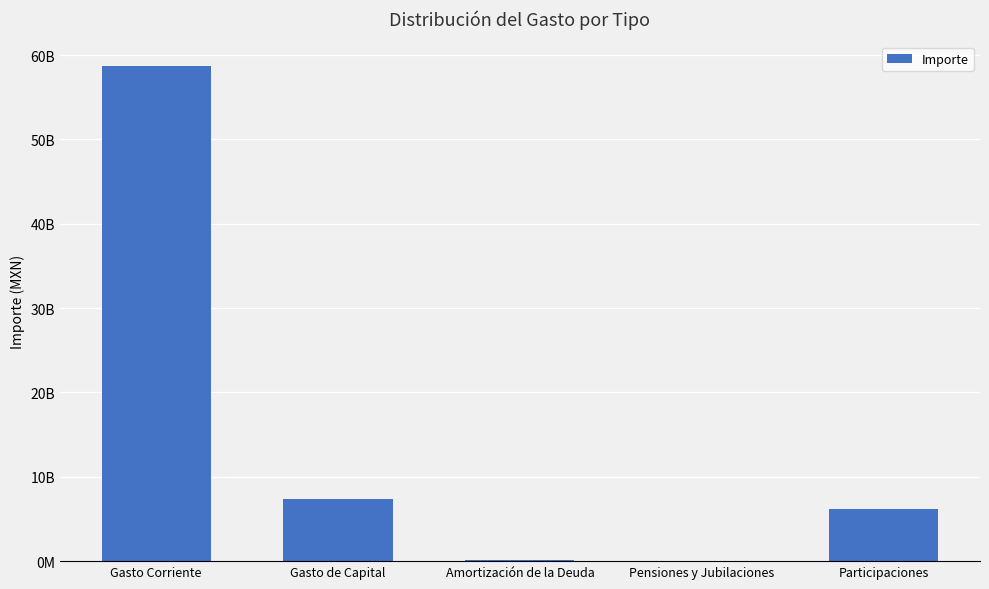

Reading right to left, transcribe all the data shown in this chart.

Participaciones=6137594910	Pensiones y Jubilaciones=0	Amortización de la Deuda=93712887	Gasto de Capital=7390574907	Gasto Corriente=58700295425